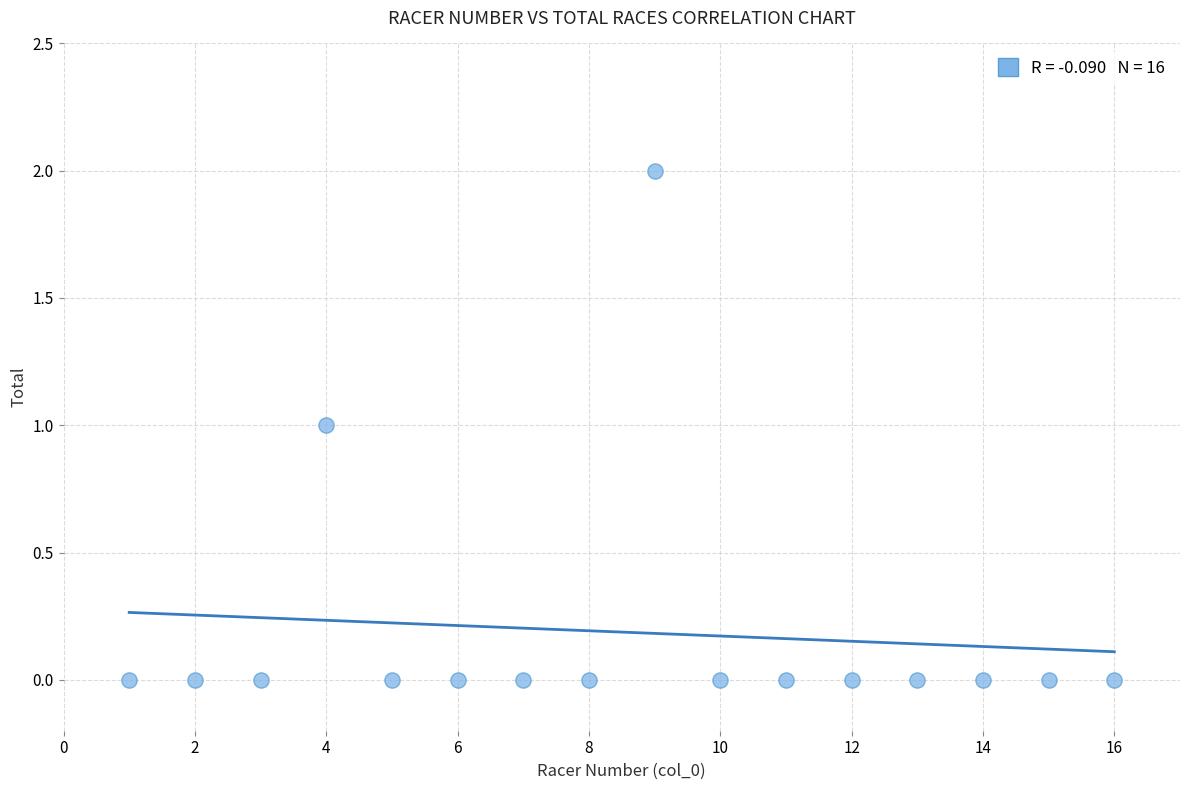

What is the range of X values (max minus min)?

15